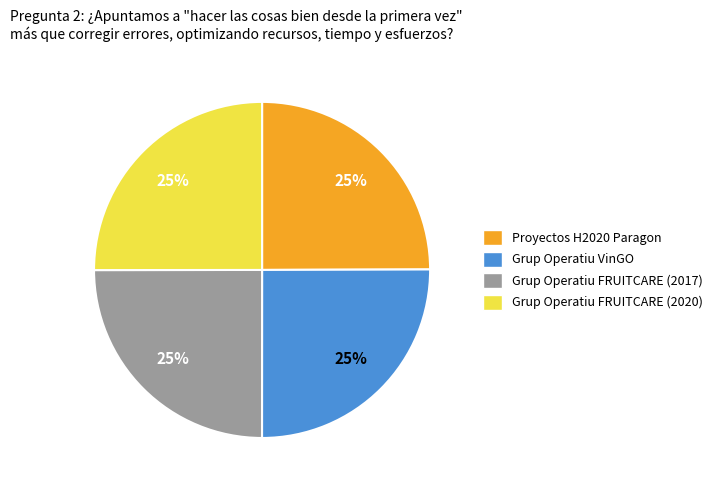

What is the ratio of the value at Proyectos H2020 Paragon to the value at Grup Operatiu FRUITCARE (2017)?

1.0